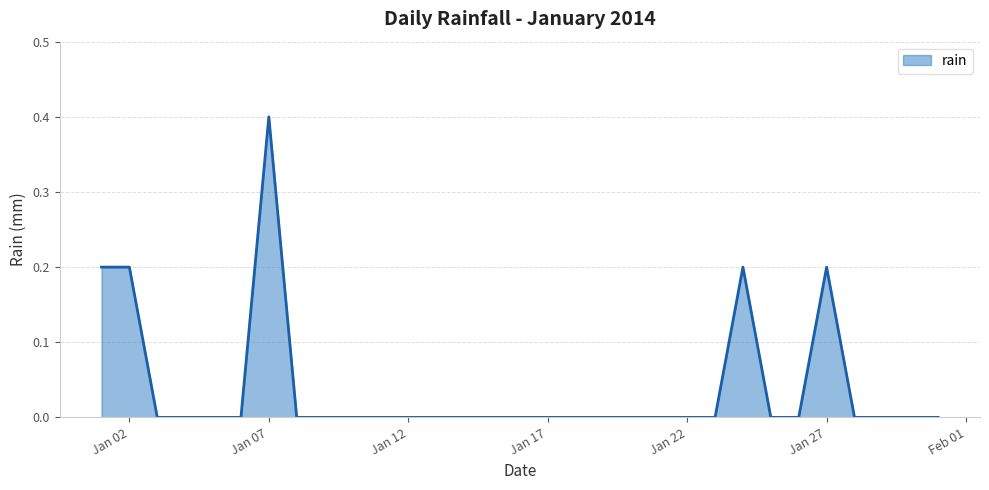

What is the maximum value shown in the chart?

0.4